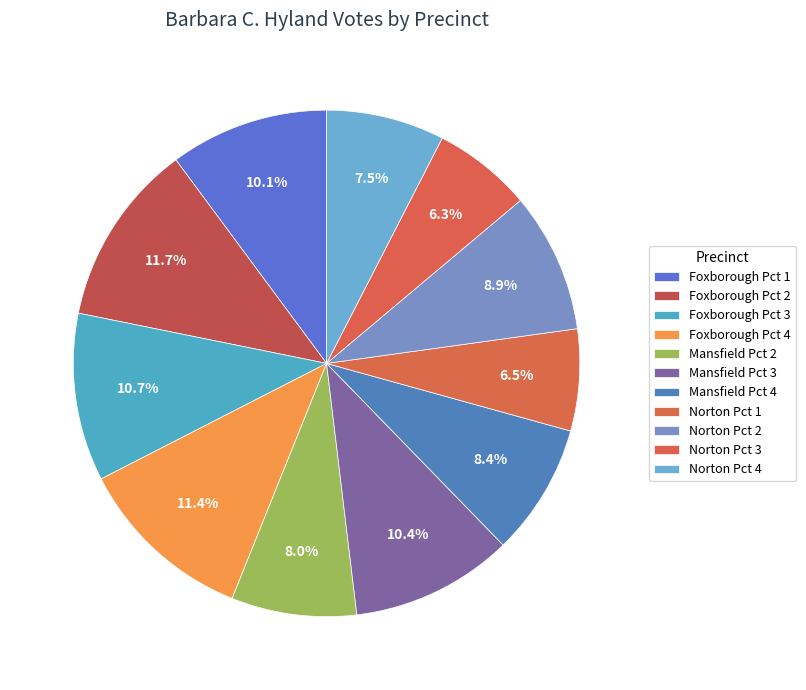

Is it true that Mansfield Pct 4 is 15% of the pie?

False